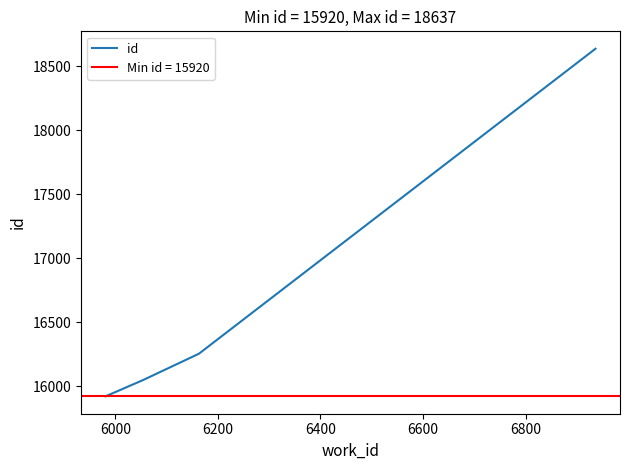

How many lines are shown in the chart?

1